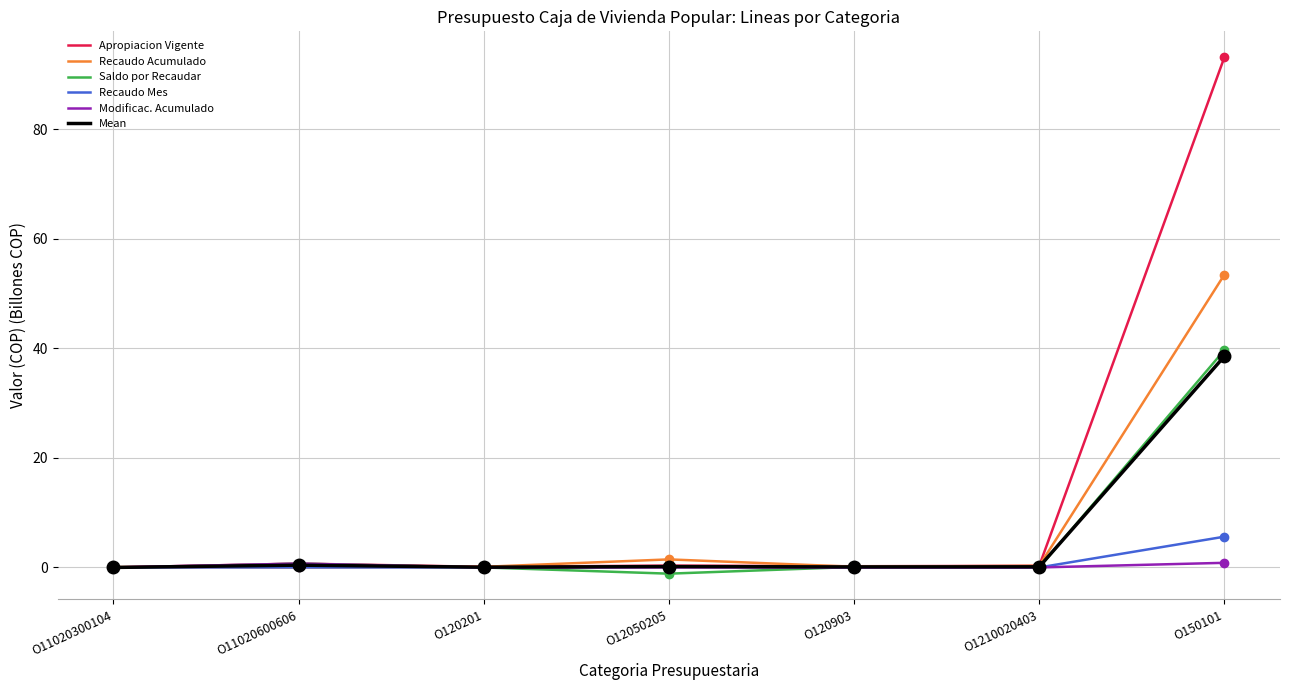

Is it true that Mean equals 0.4 at O11020600606?

True